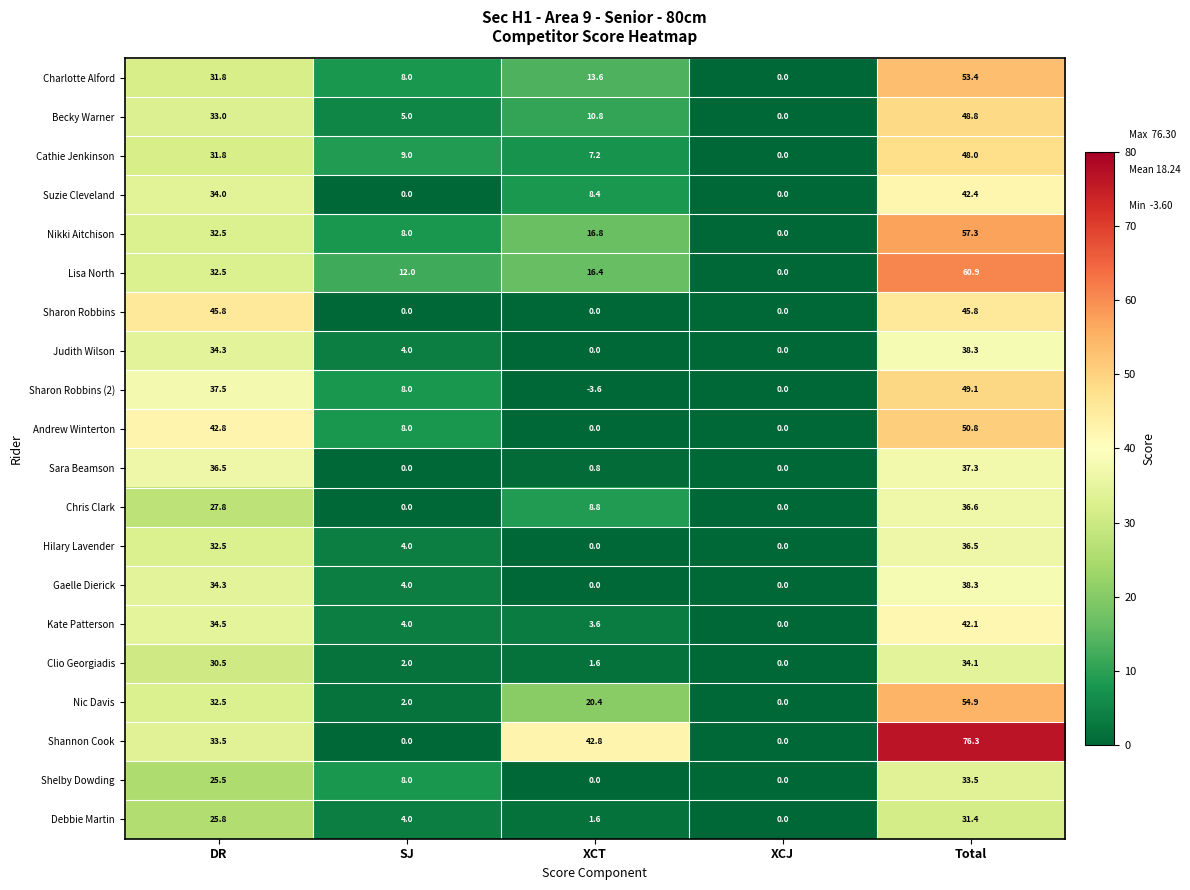

Which label corresponds to the largest value in the chart?

Total